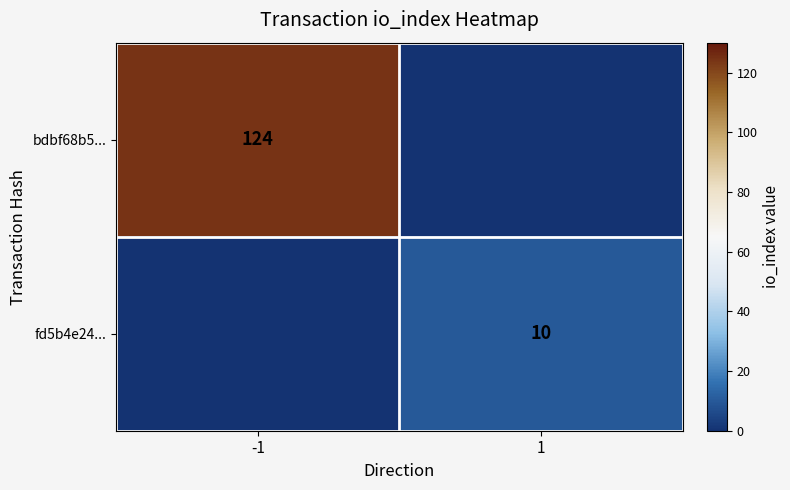

The value of fd5b4e24... at 1 is 10. True or false?

True